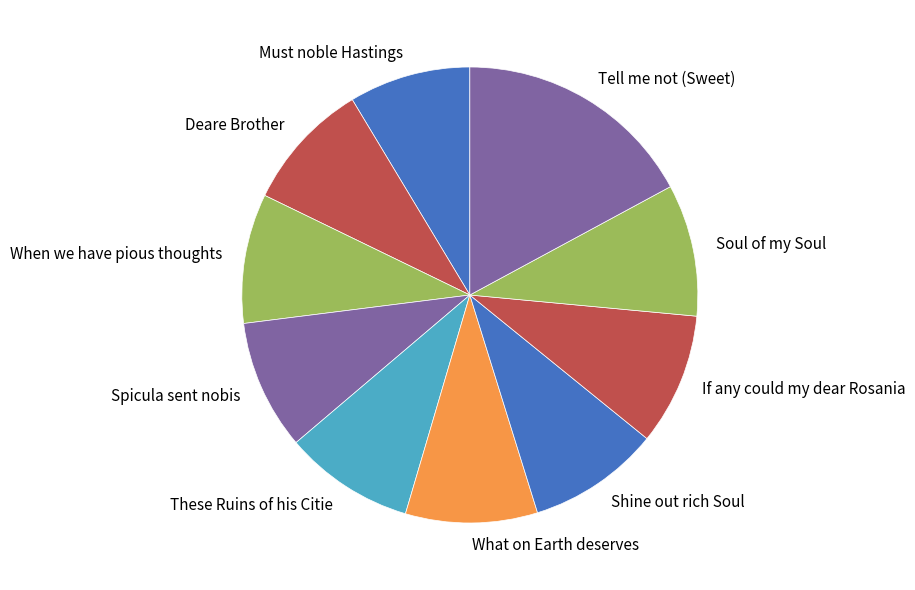

How many slices are in this pie chart?

10